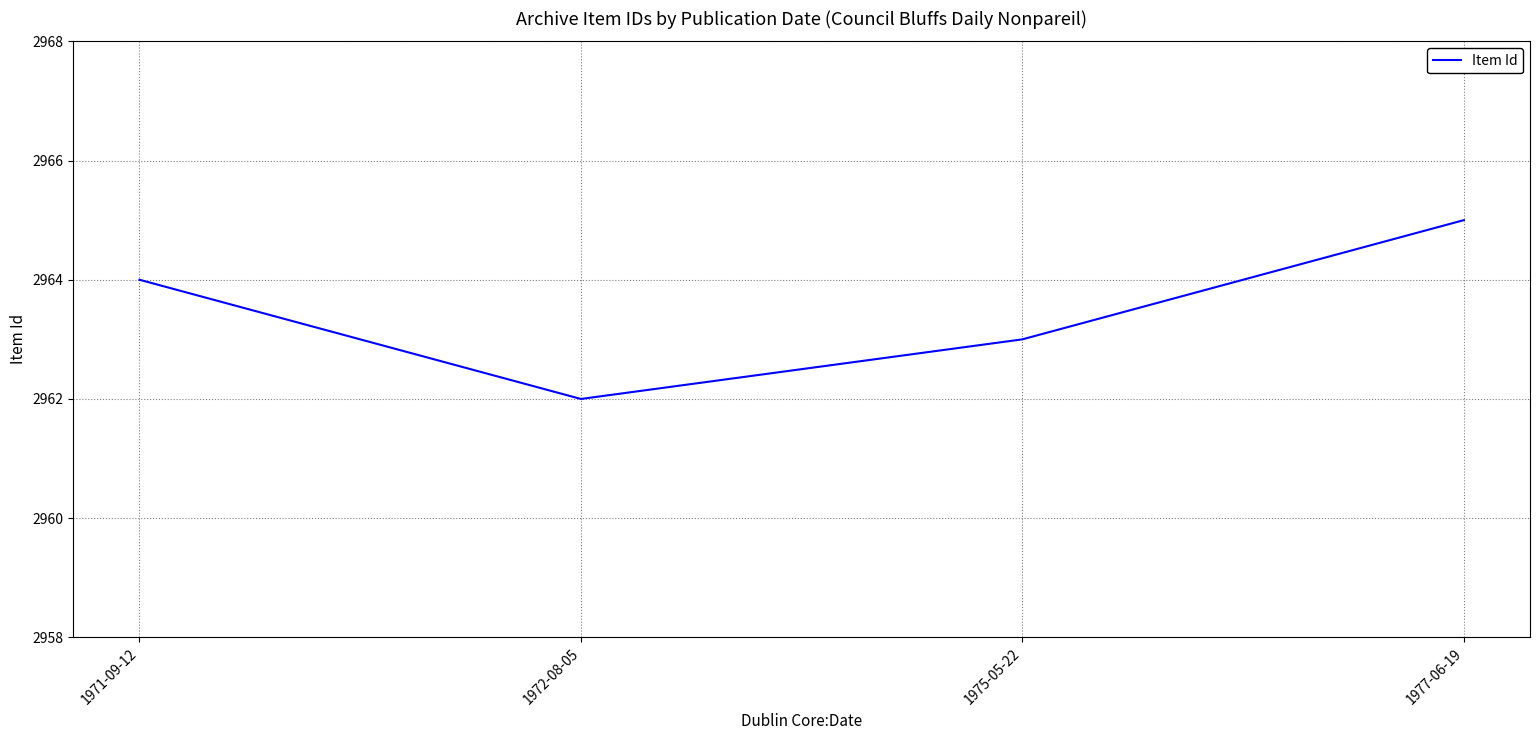

Is it true that the value at 1977-06-19 is 2965?

True